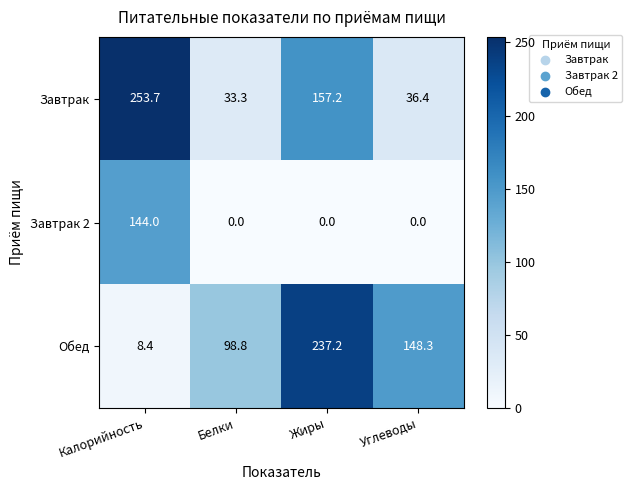

Which label corresponds to the largest value in the chart?

Калорийность